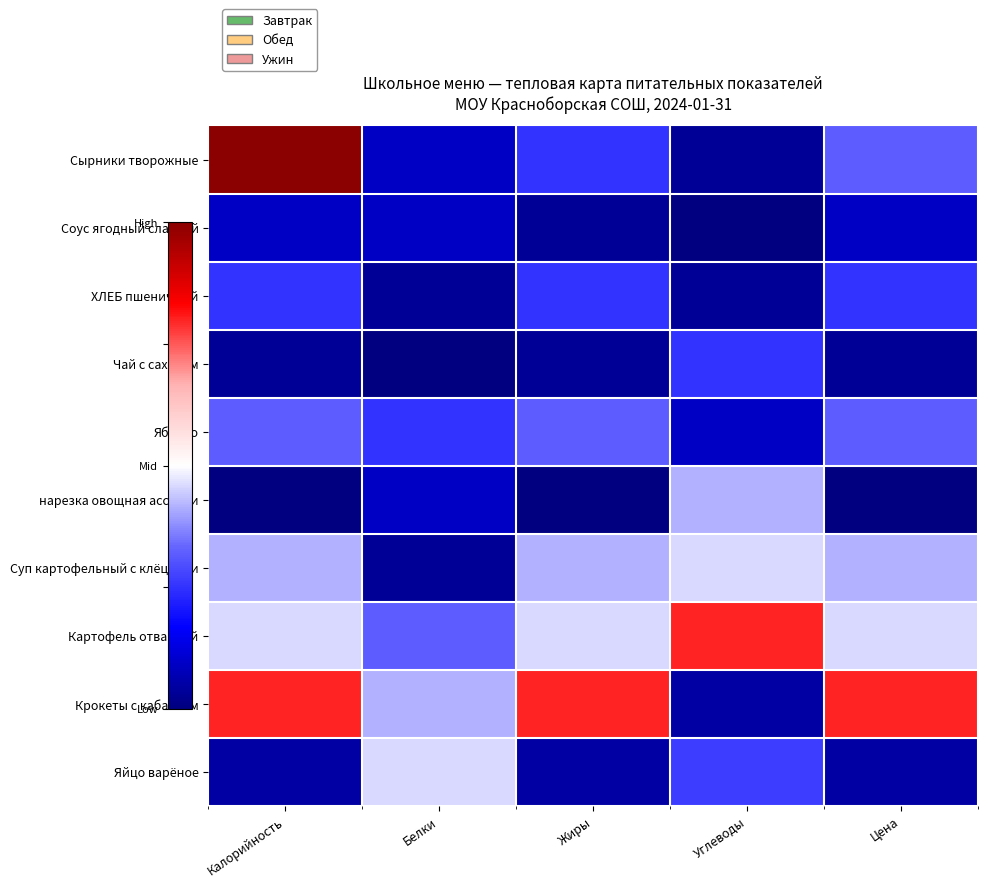

Rank the series at Углеводы from highest to lowest value.

Картофель отварной, Суп картофельный с клёцками, нарезка овощная ассорти, Яйцо варёное, Чай с сахаром, Яблоко, Крокеты с кабачком, Сырники творожные, ХЛЕБ пшеничный, Соус ягодный сладкий